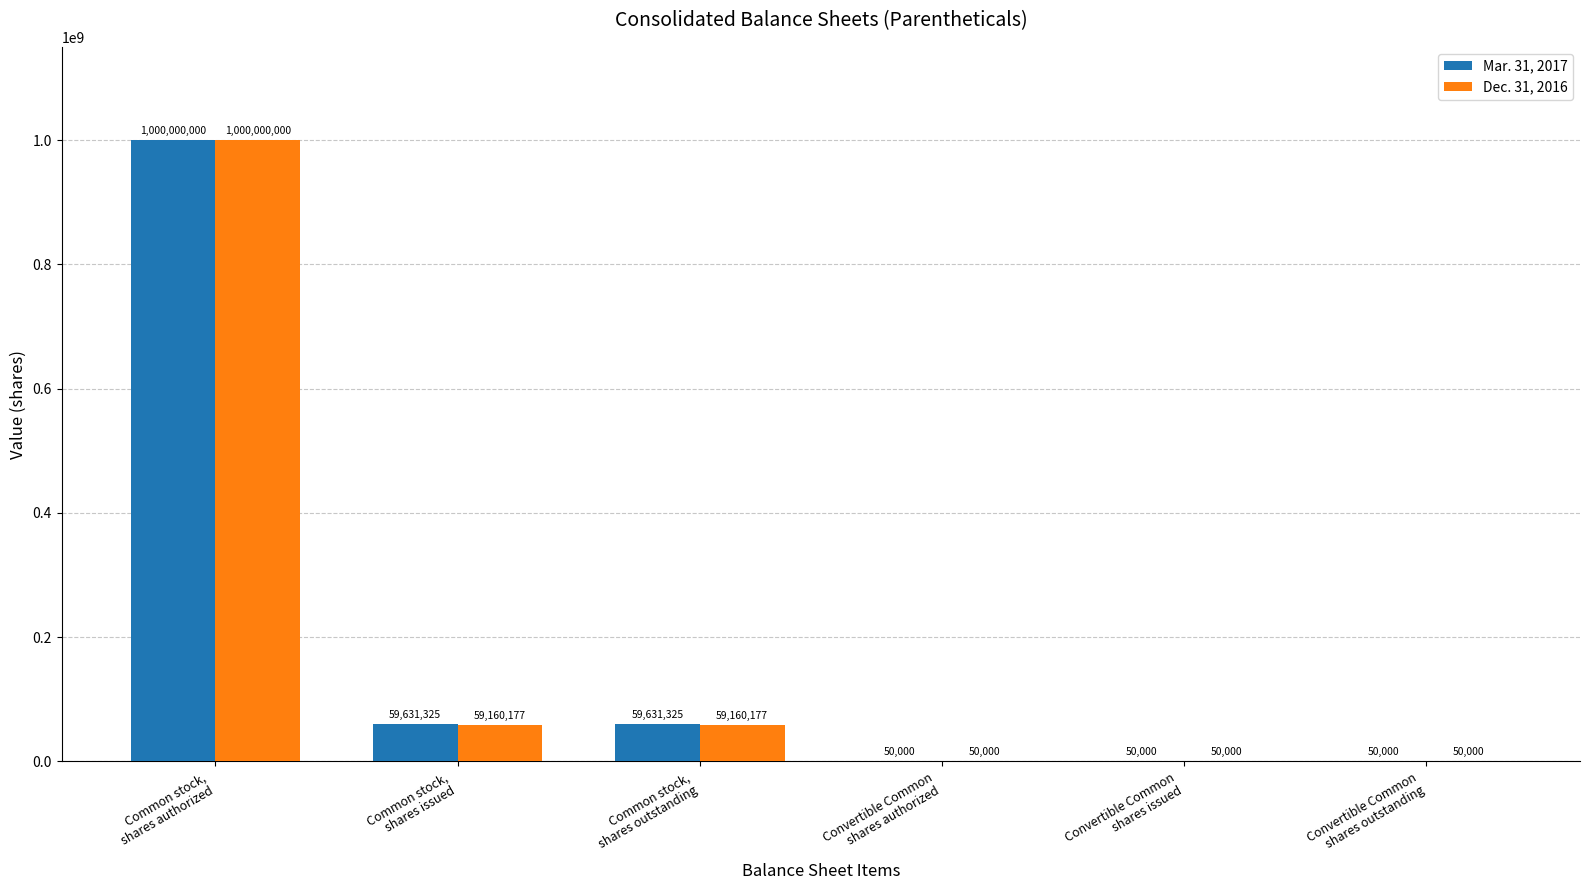

What is the average value of the Mar. 31, 2017 series?

186568775